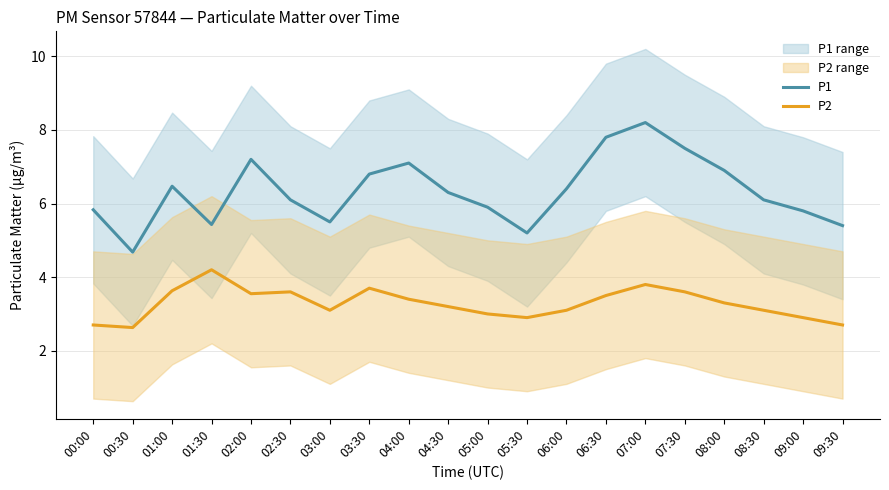

Reading left to right, list all the values displayed in this chart.

P1: 00:00=5.8	00:30=4.7	01:00=6.5	01:30=5.4	02:00=7.2	02:30=6.1	03:00=5.5	03:30=6.8	04:00=7.1	04:30=6.3	05:00=5.9	05:30=5.2	06:00=6.4	06:30=7.8	07:00=8.2	07:30=7.5	08:00=6.9	08:30=6.1	09:00=5.8	09:30=5.4
P2: 00:00=2.7	00:30=2.6	01:00=3.6	01:30=4.2	02:00=3.5	02:30=3.6	03:00=3.1	03:30=3.7	04:00=3.4	04:30=3.2	05:00=3.0	05:30=2.9	06:00=3.1	06:30=3.5	07:00=3.8	07:30=3.6	08:00=3.3	08:30=3.1	09:00=2.9	09:30=2.7